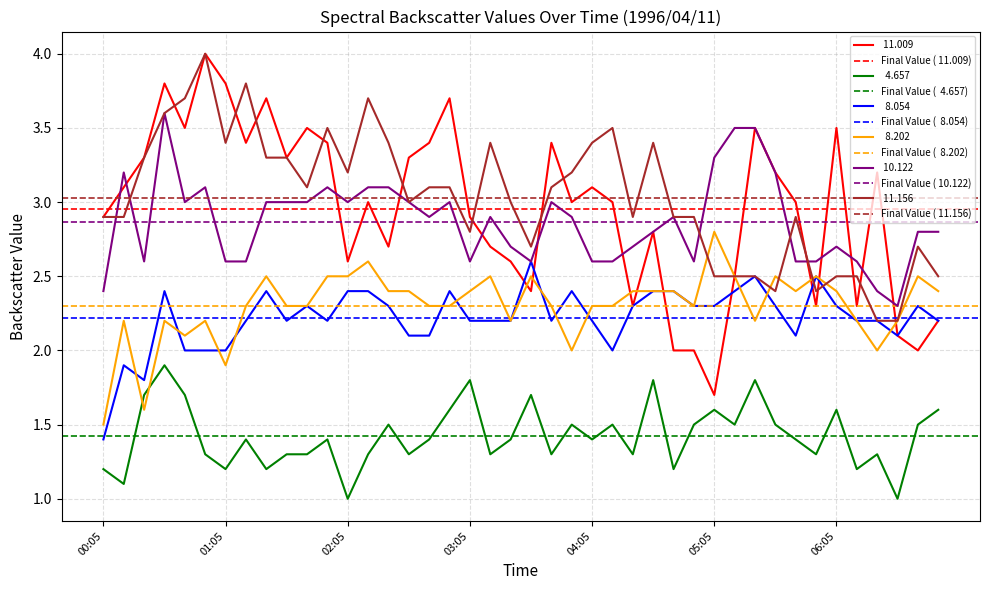

How many lines are shown in the chart?

6